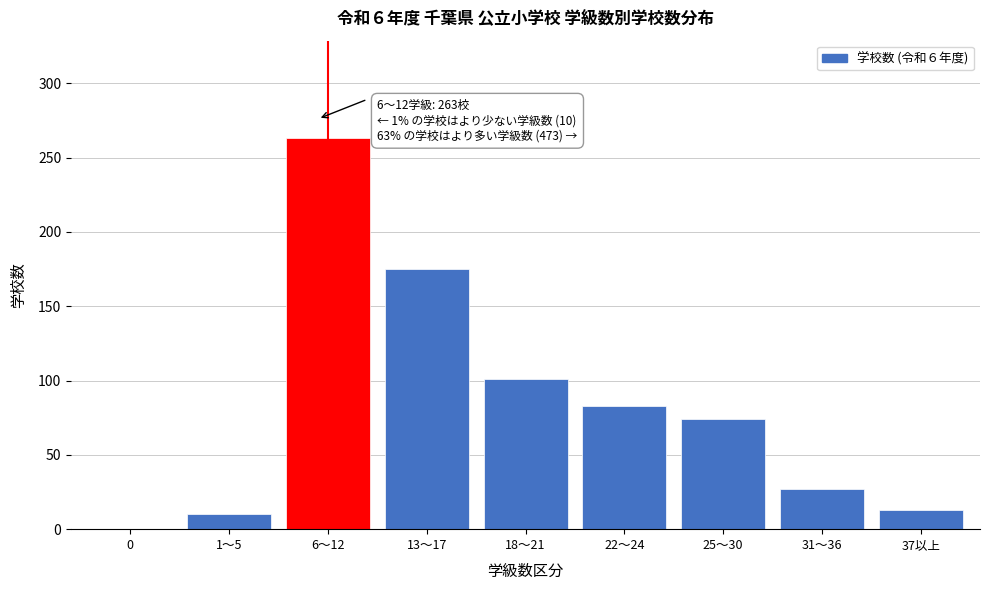

Reading left to right, list all the values displayed in this chart.

0=0	1～5=10	6～12=263	13～17=175	18～21=101	22～24=83	25～30=74	31～36=27	37以上=13